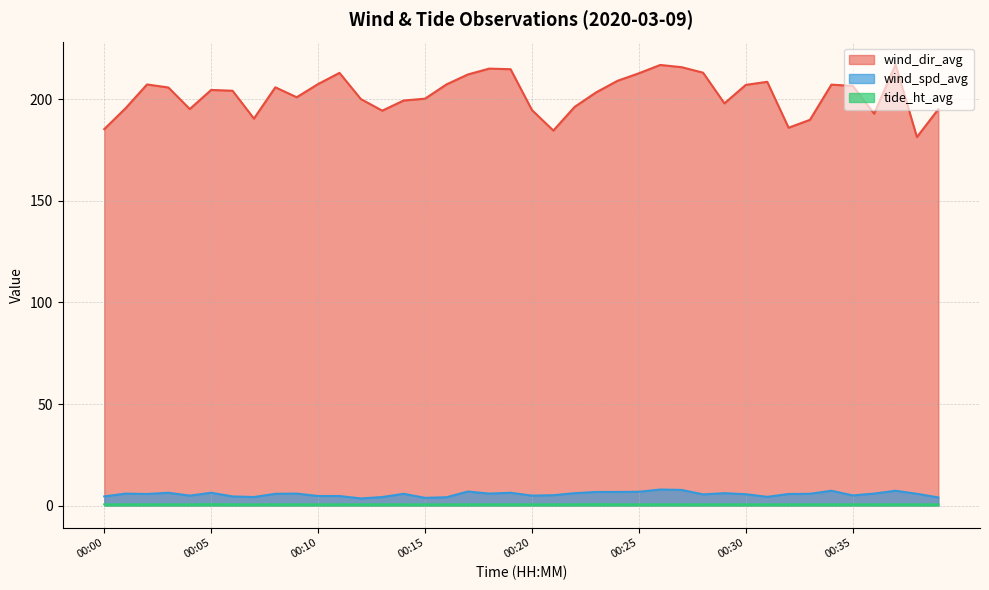

True or false: wind_dir_avg and wind_spd_avg cross at least once.

False